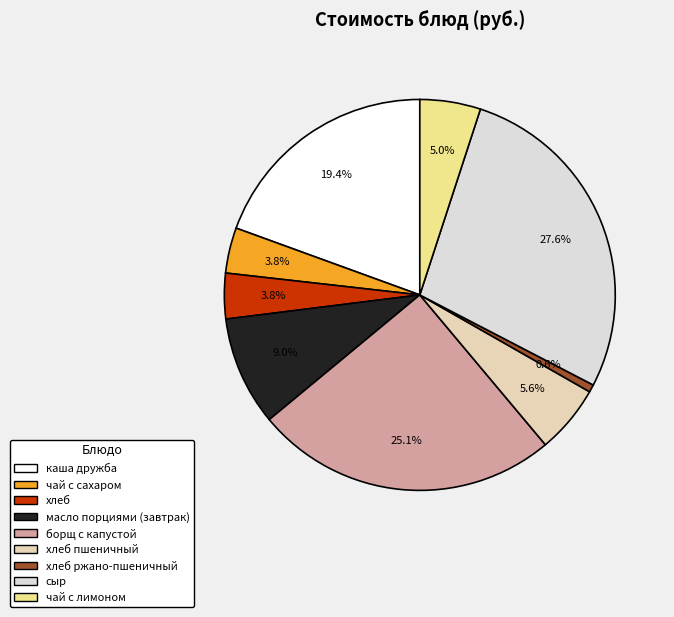

Is there a majority slice in this chart?

No